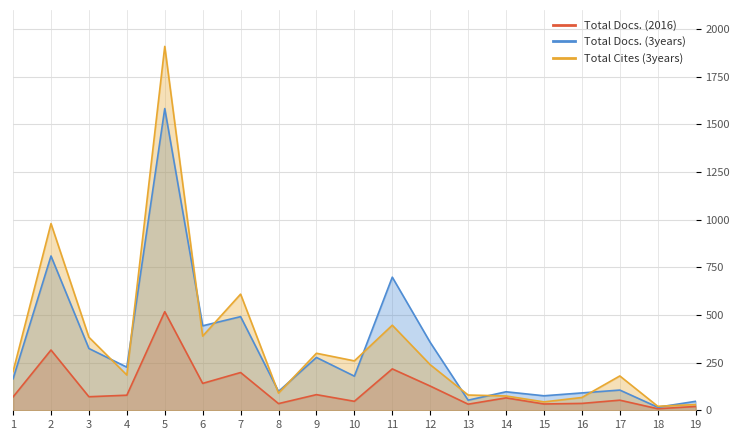

At 11, list the series in order from largest to smallest.

Total Docs. (3years), Total Cites (3years), Total Docs. (2016)